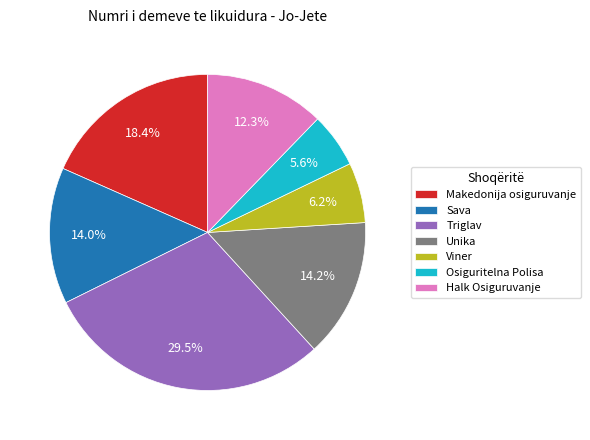

Does Unika represent more than half of the total?

No